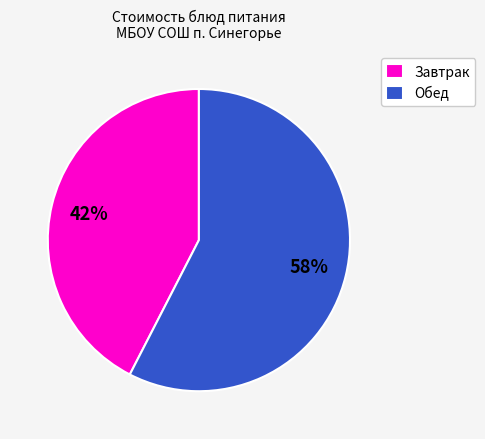

Is it true that Завтрак is 42% of the pie?

True